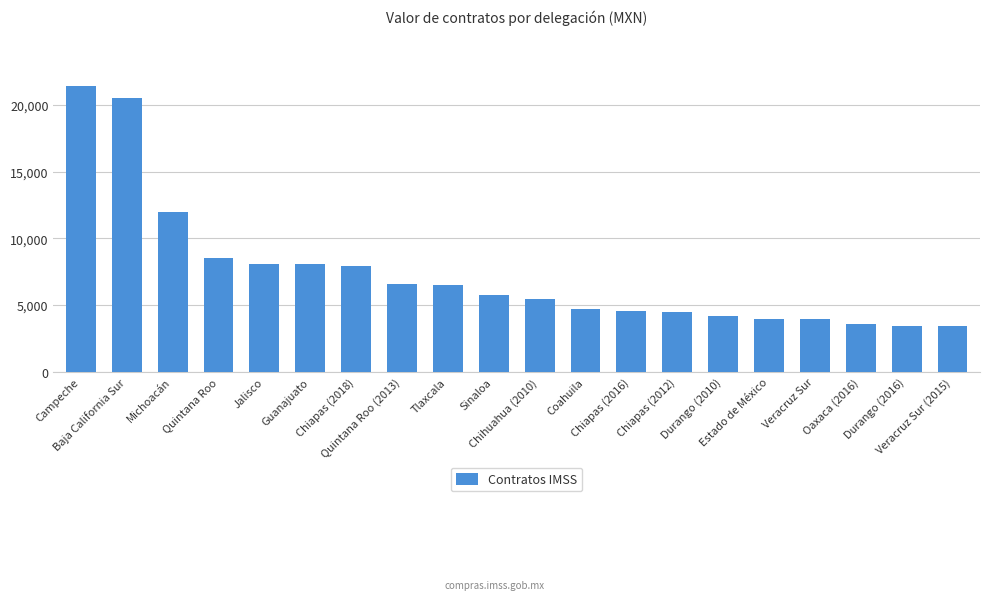

What is the difference between the values at Chiapas (2012) and Coahuila?

219.2